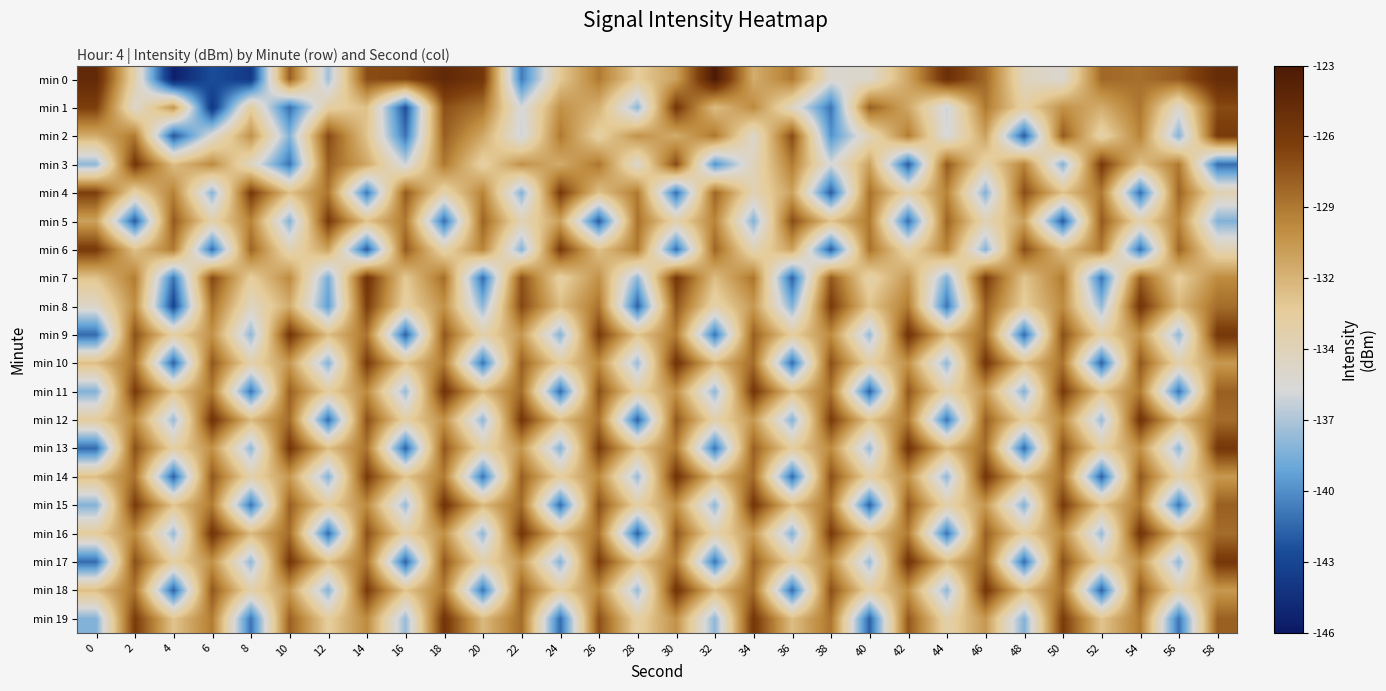

What is the spread (max minus min) of values at 0?

17.1